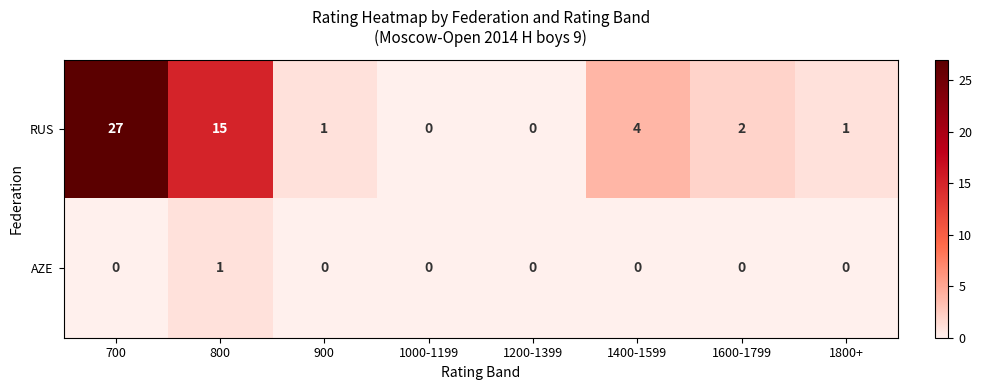

Rank the series at 1400-1599 from highest to lowest value.

RUS, AZE